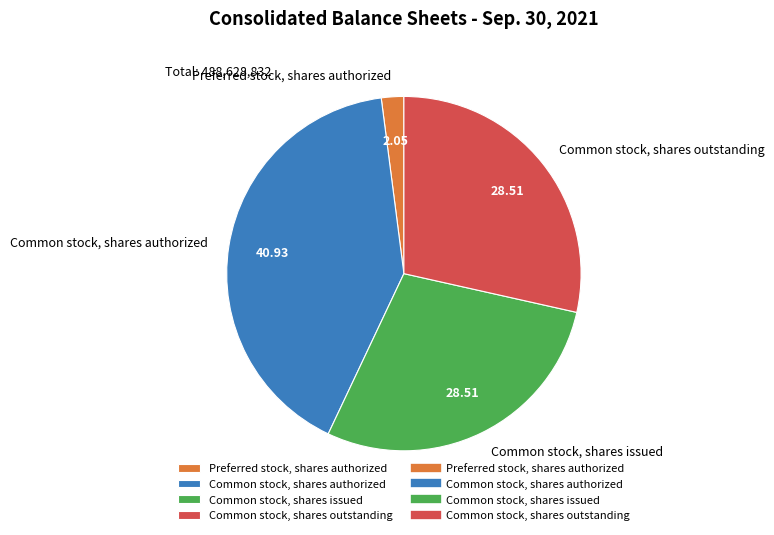

How many segments does this pie chart have?

4